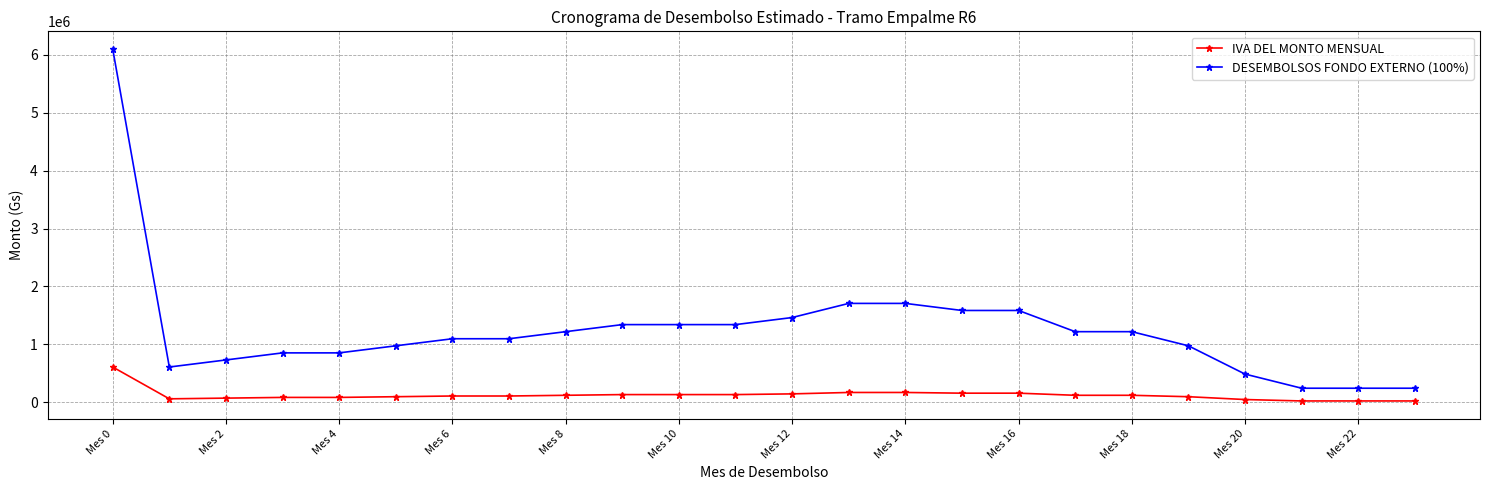

Rank the series by their average value, from lowest to highest.

IVA DEL MONTO MENSUAL, DESEMBOLSOS FONDO EXTERNO (100%)